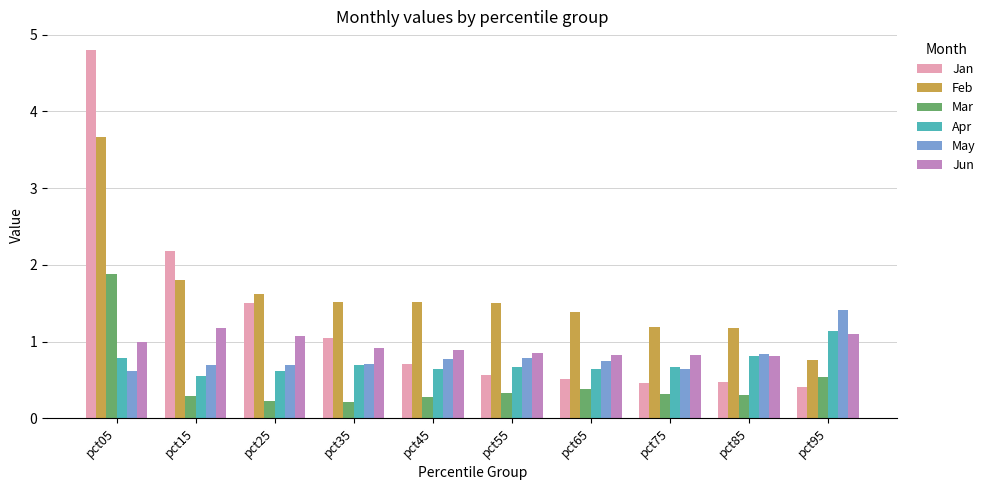

What is the sum of the Feb values at pct55 and pct05?

5.2